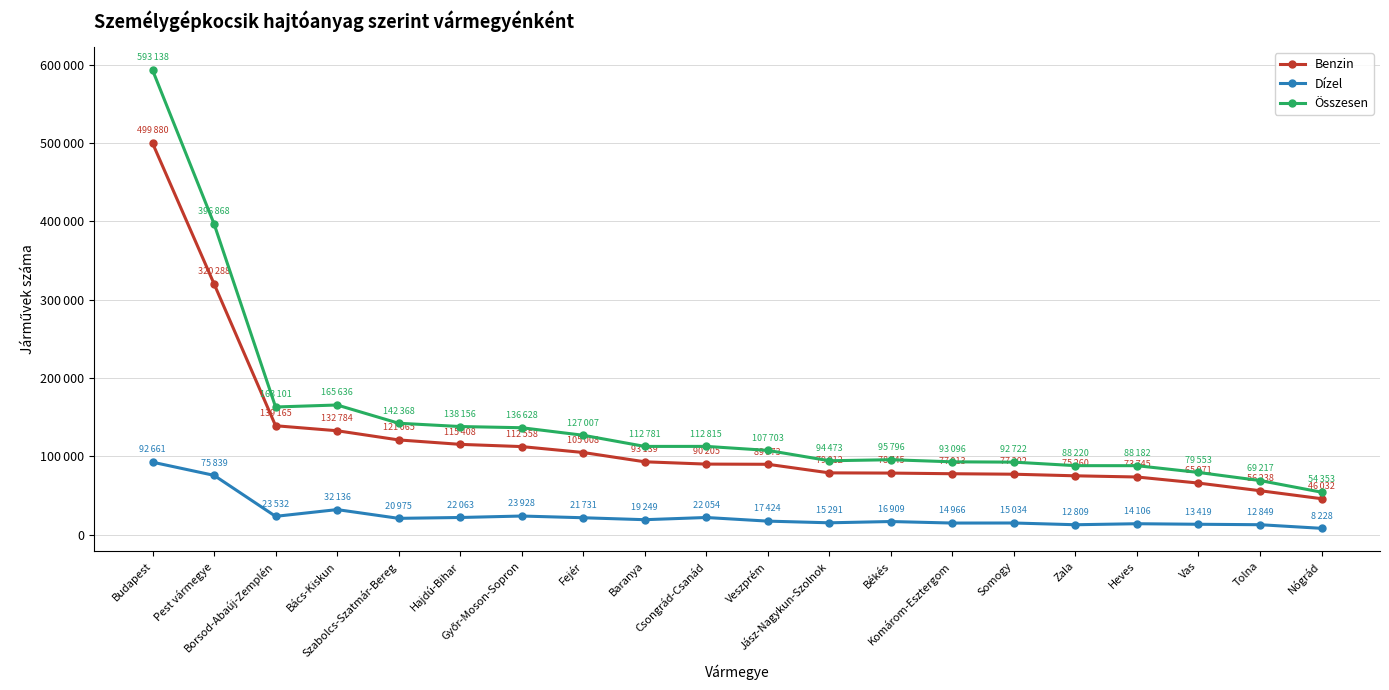

True or false: Benzin and Összesen intersect in this chart.

False